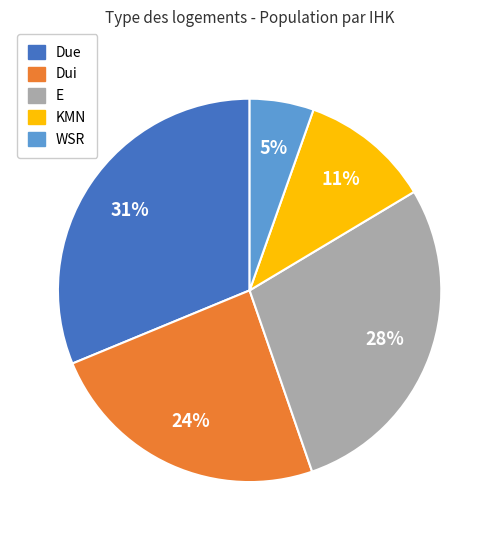

Does Dui represent more than half of the total?

No